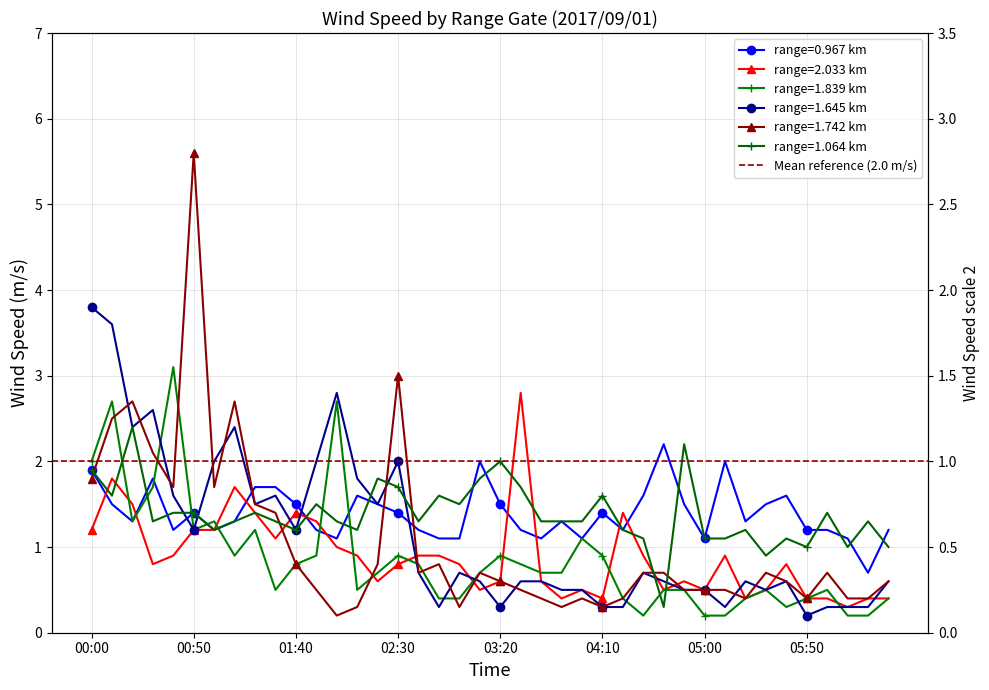

What is the total value across all series at 05:00?

3.9